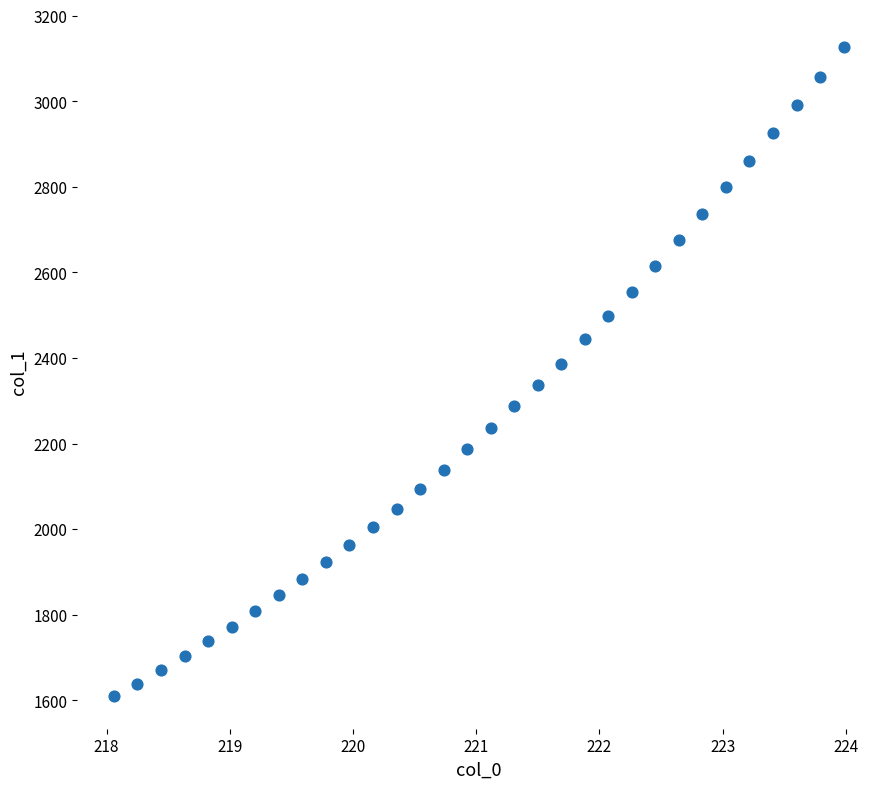

What is the range of Y values (max minus min)?

1517.0